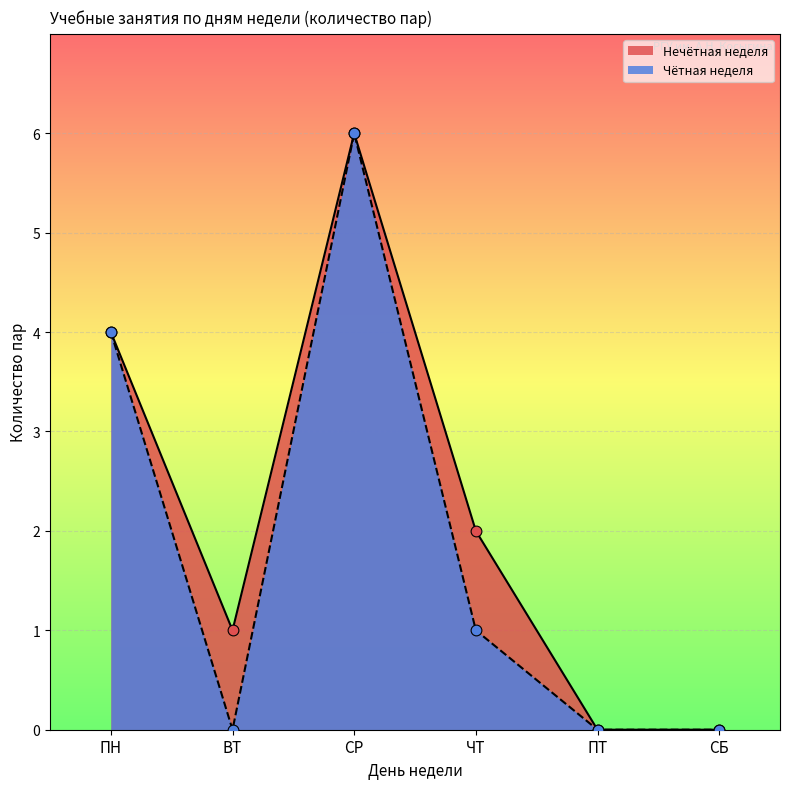

Which series has the widest spread of Y values?

Пары (нечётная неделя)